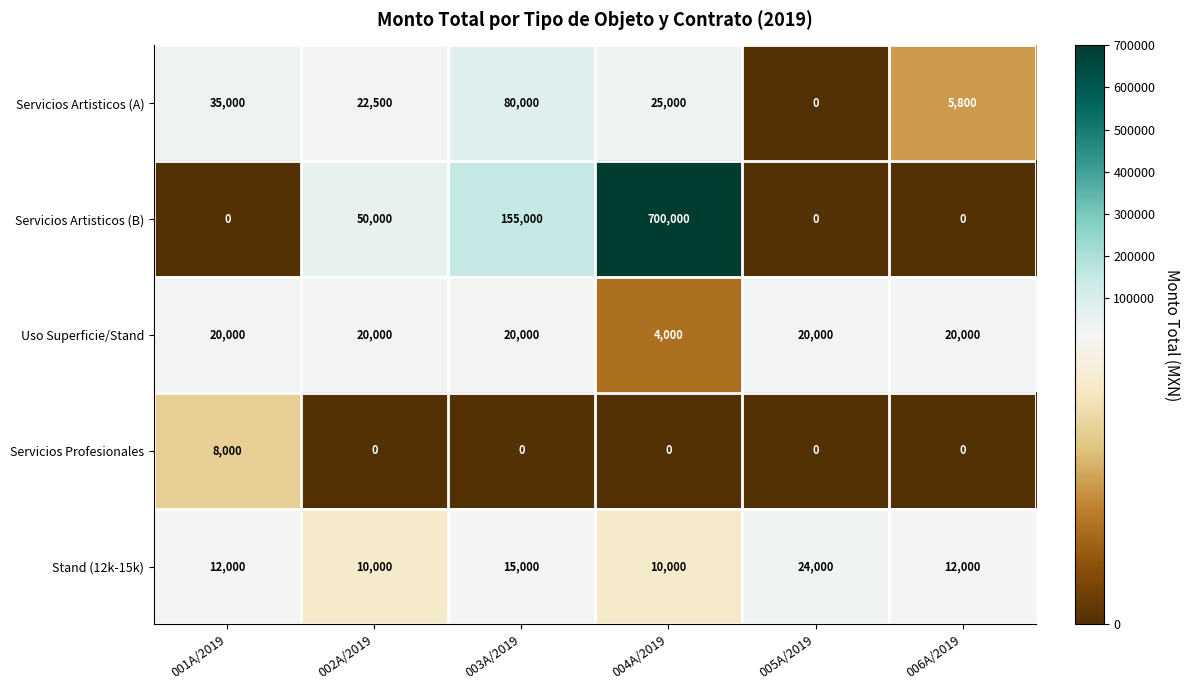

What is the total value across all series at 003A/2019?

270000